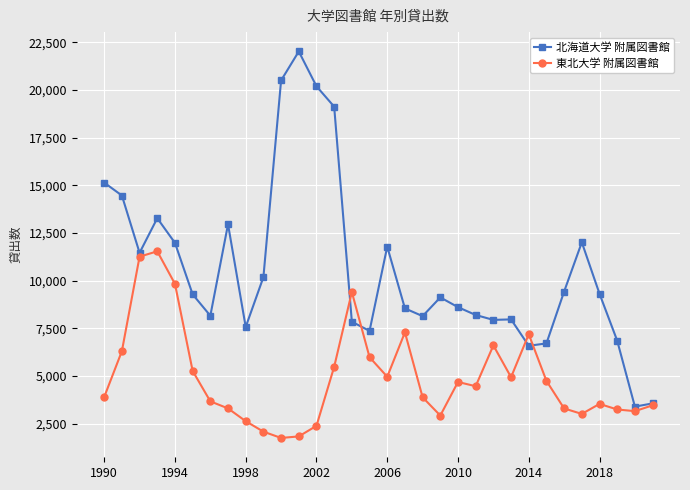

True or false: 北海道大学 附属図書館 has more than 0 interior local peaks.

True